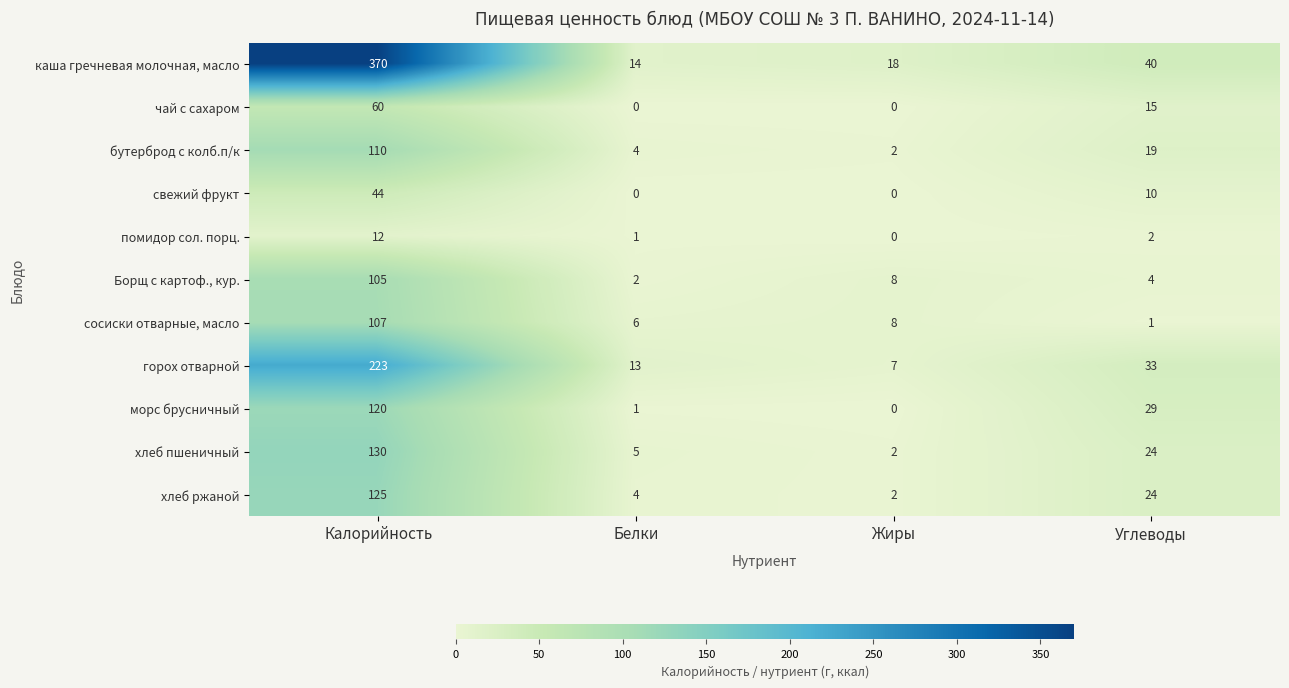

Between Белки and Углеводы, which series saw the biggest shift?

морс брусничный